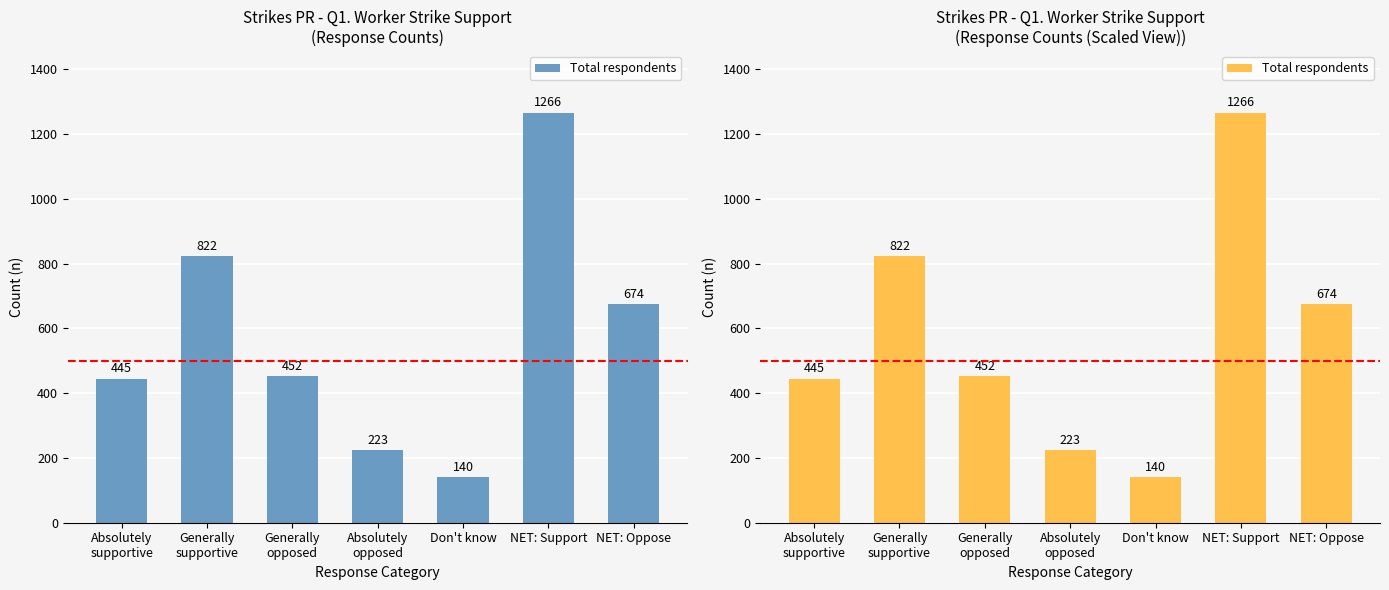

The chart shows a value of 140 at Don't know. True or false?

True